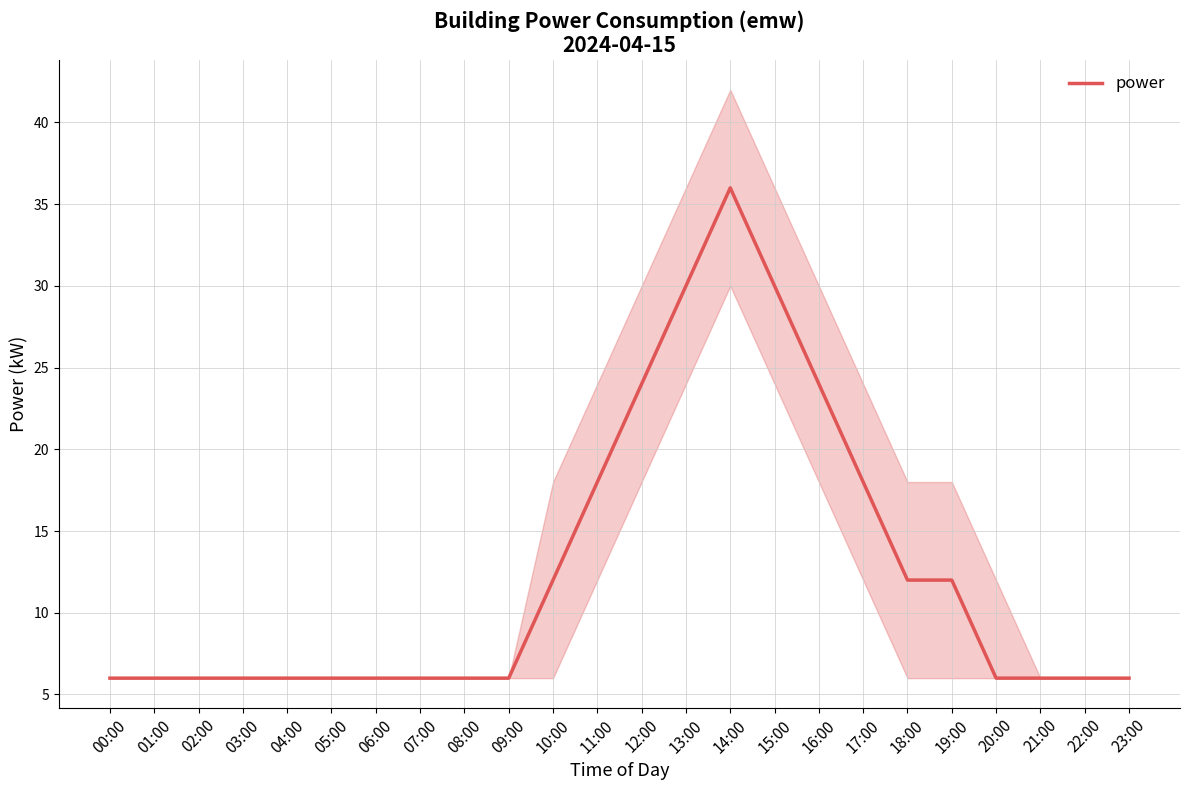

How many distinct data groups are displayed?

1